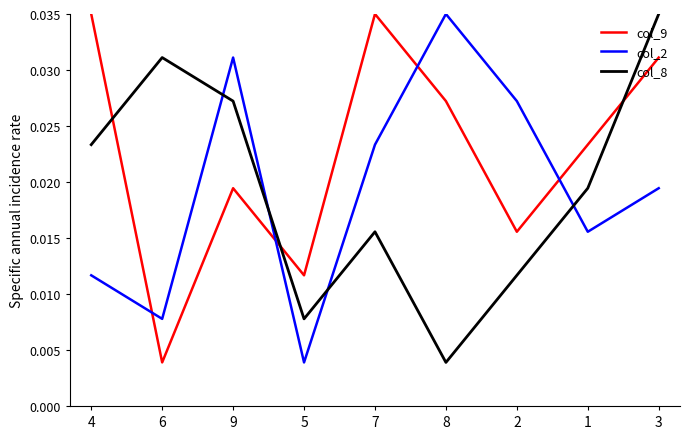

List the labels in order of col_8 value, largest first.

3, 6, 9, 4, 1, 7, 2, 5, 8